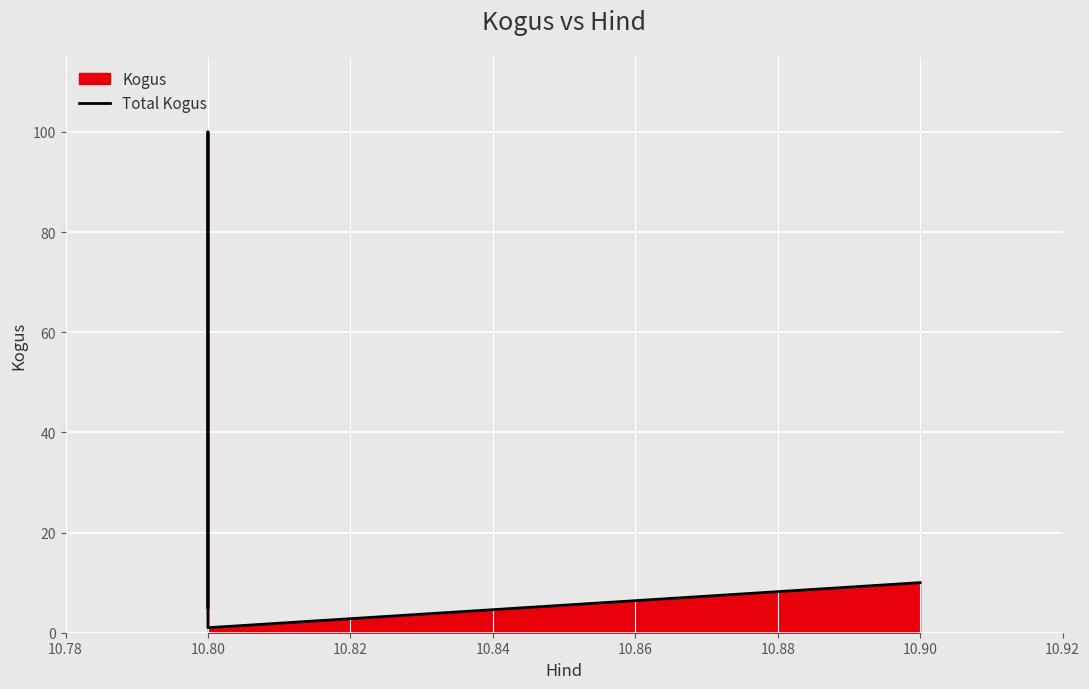

How many data points does each series have?

5